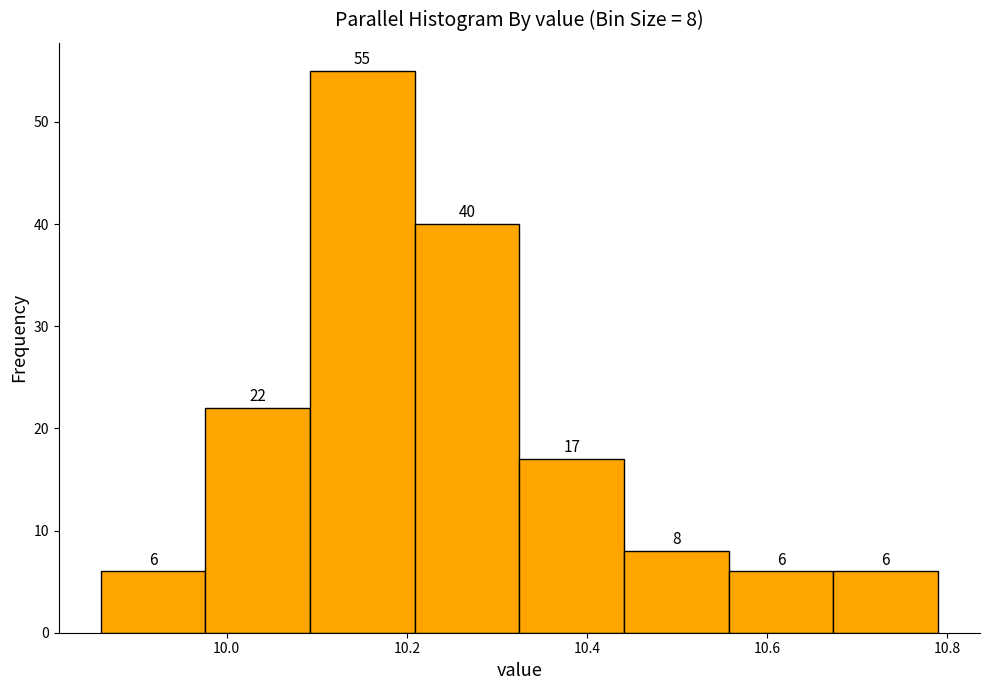

Over which range of the x-axis is the bar tallest?

10.10 to 10.20